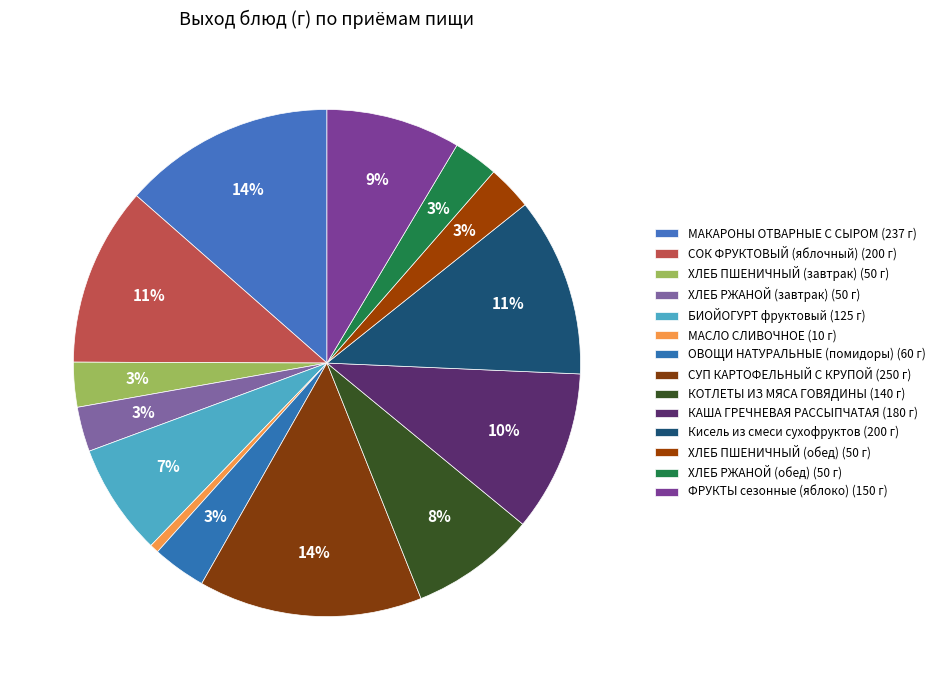

How many slices are in this pie chart?

14